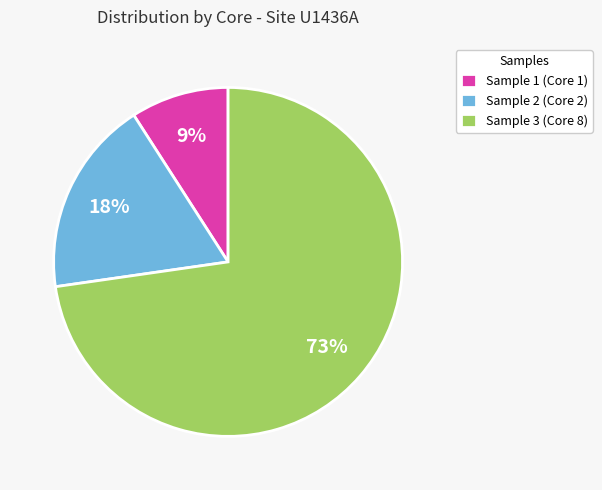

Between Sample 2 (Core 2) and Sample 3 (Core 8), which is larger?

Sample 3 (Core 8)